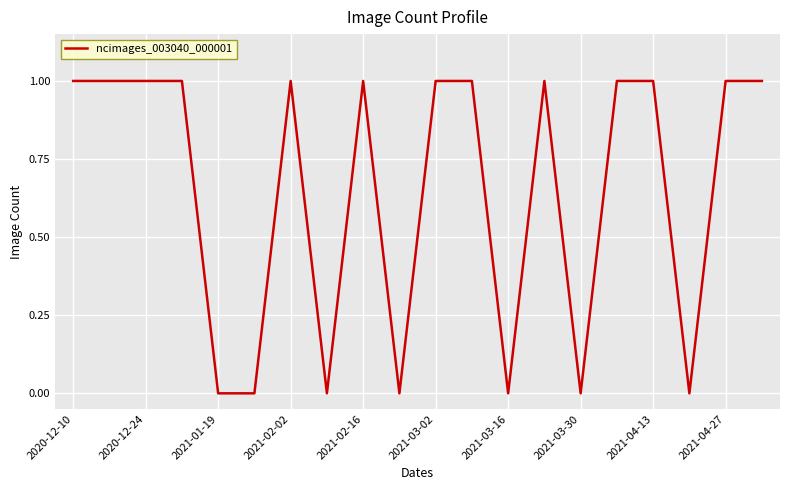

How many lines are shown in the chart?

1